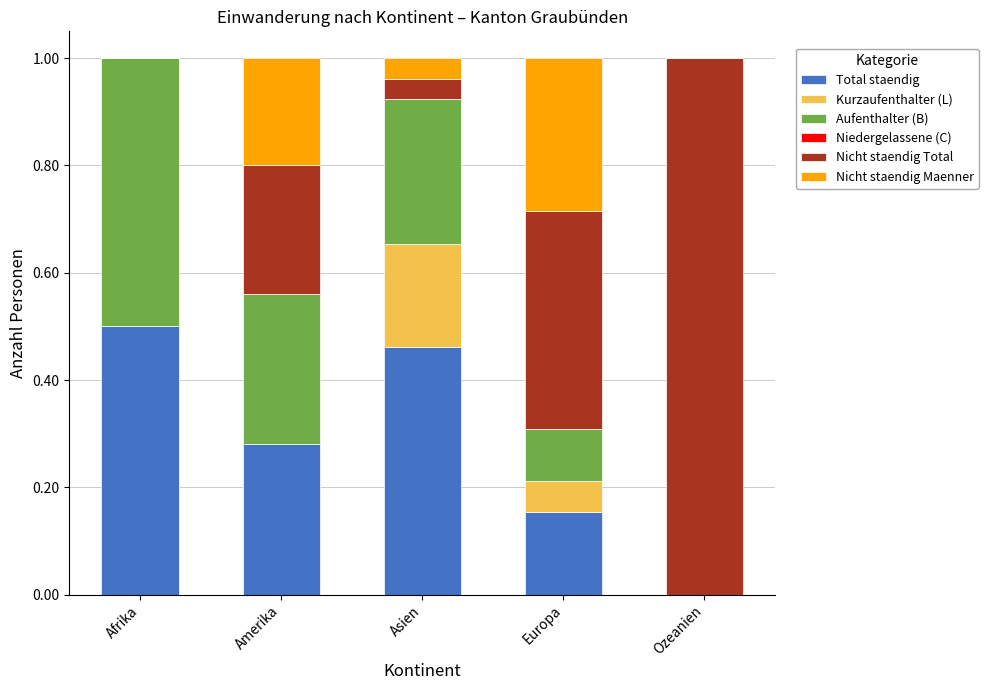

Where is Total staendig nearest to the value 0?

Ozeanien